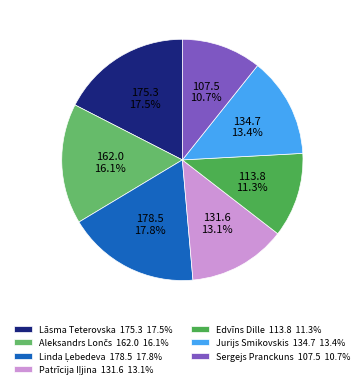

How many slices are in this pie chart?

7